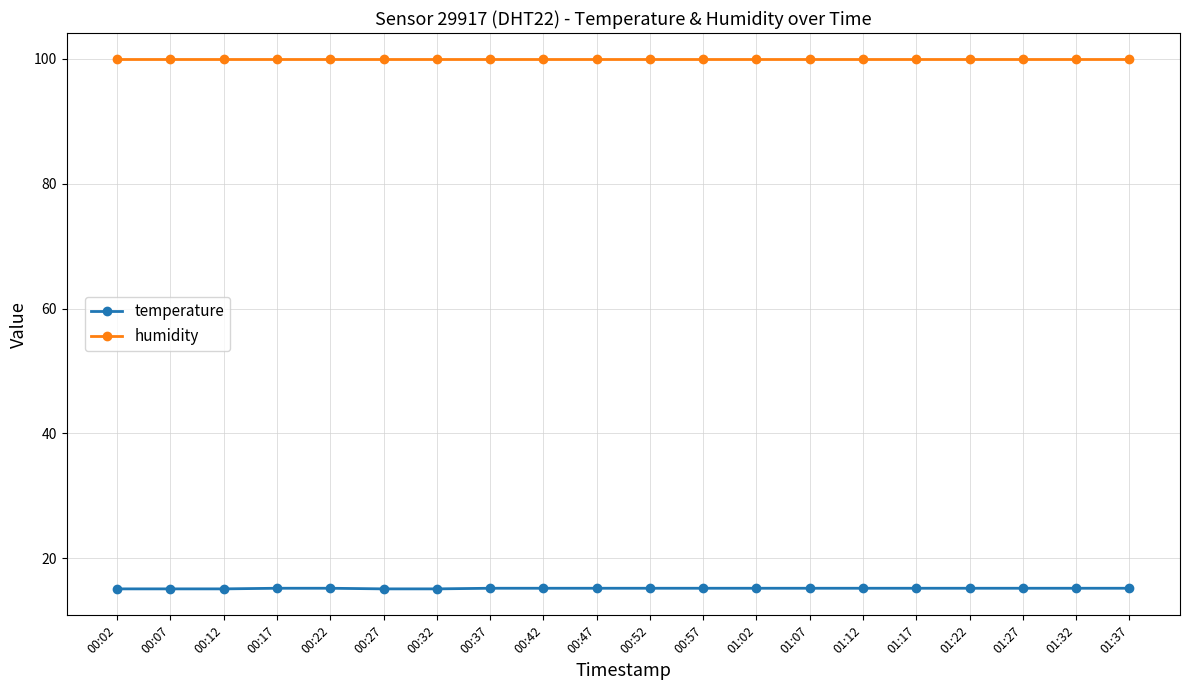

True or false: temperature and humidity intersect in this chart.

False